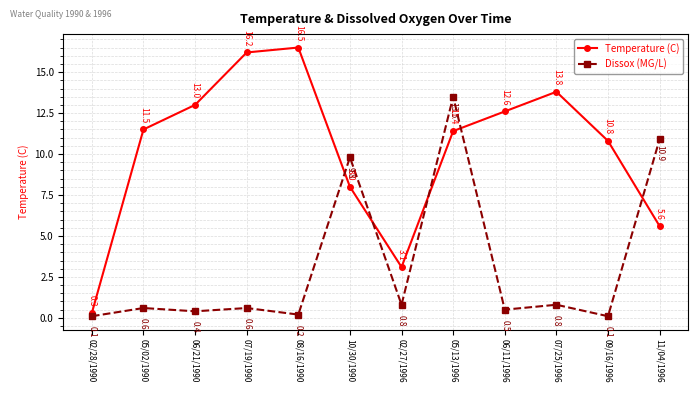

Which series ends up on top after the final intersection of Temperature (C) and Dissox (MG/L)?

Dissox (MG/L)